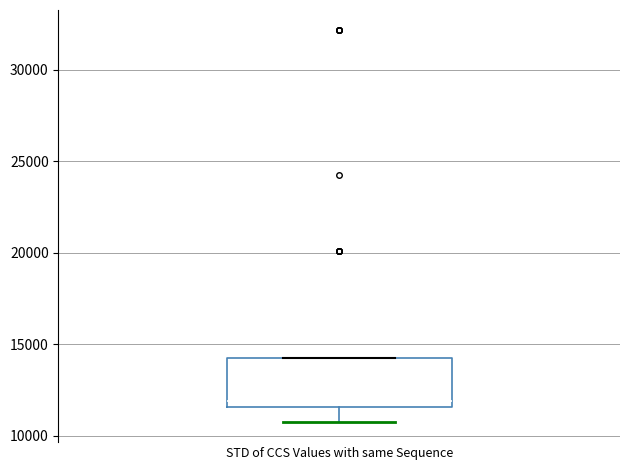

Where is the upper edge of the box for STD of CCS Values with same Sequence on the y-axis? The values are not printed on the chart, so give them approximately, as read against the axis.

14000